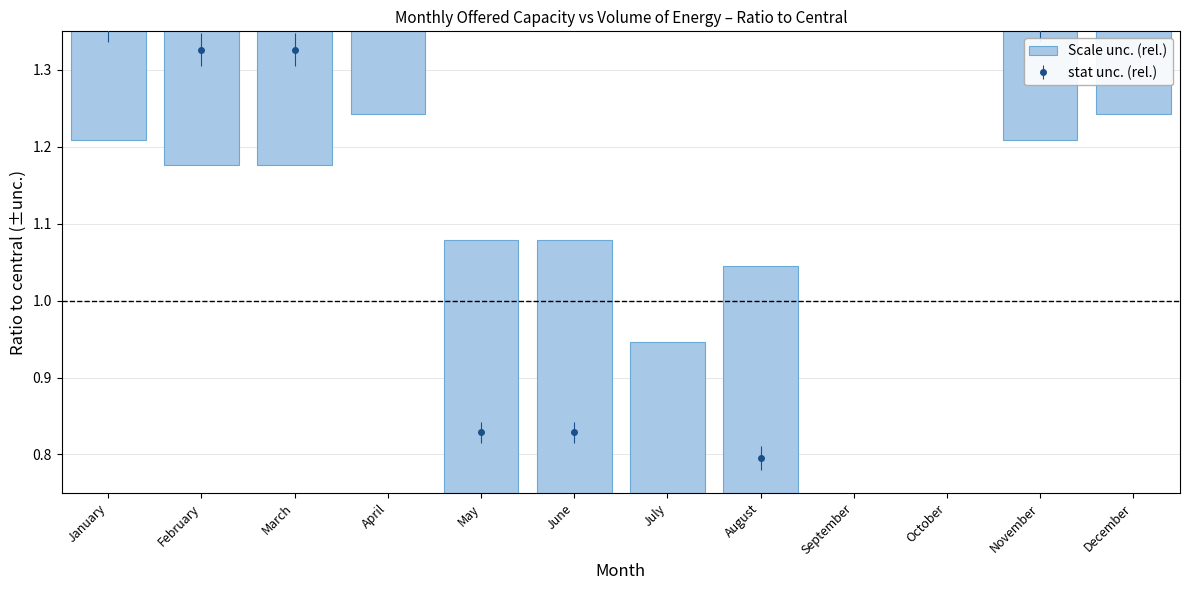

What is the value of the 5th bar from the left?

0.8